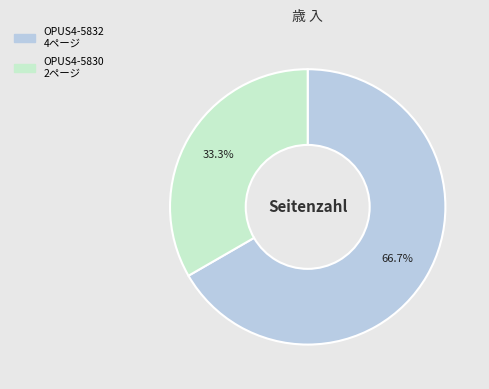

How many segments does this pie chart have?

2